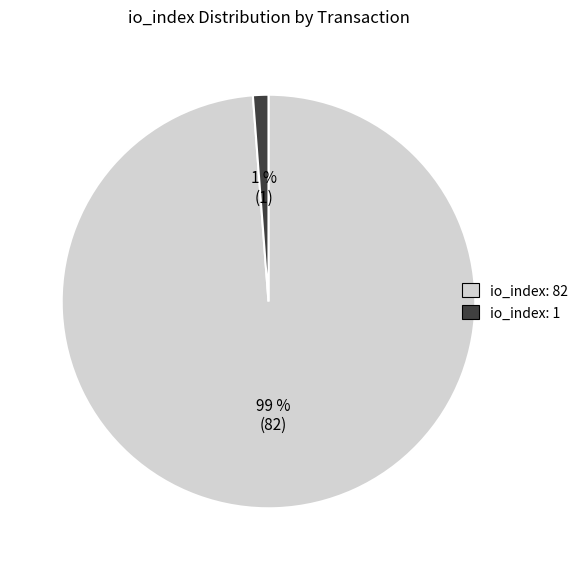

Which has a higher value, io_index: 82 or io_index: 1?

io_index: 82